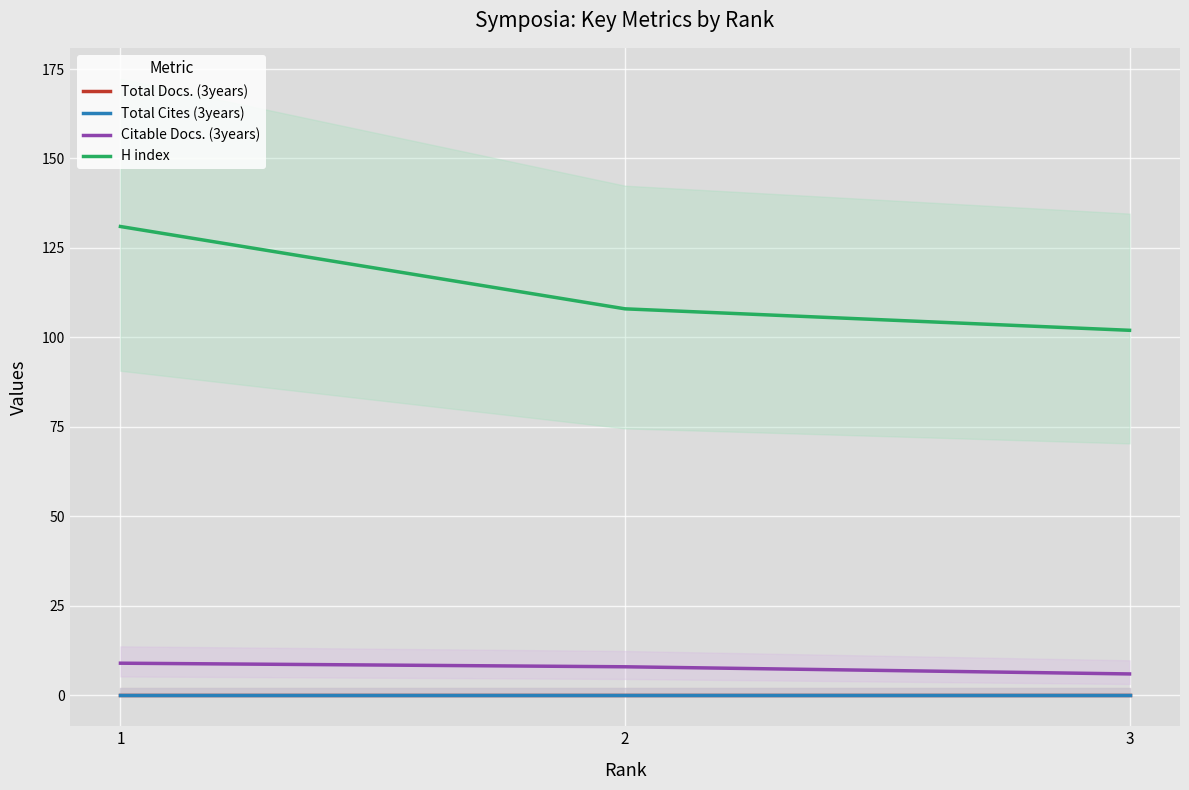

At which label does Citable Docs. (3years) reach its peak?

1